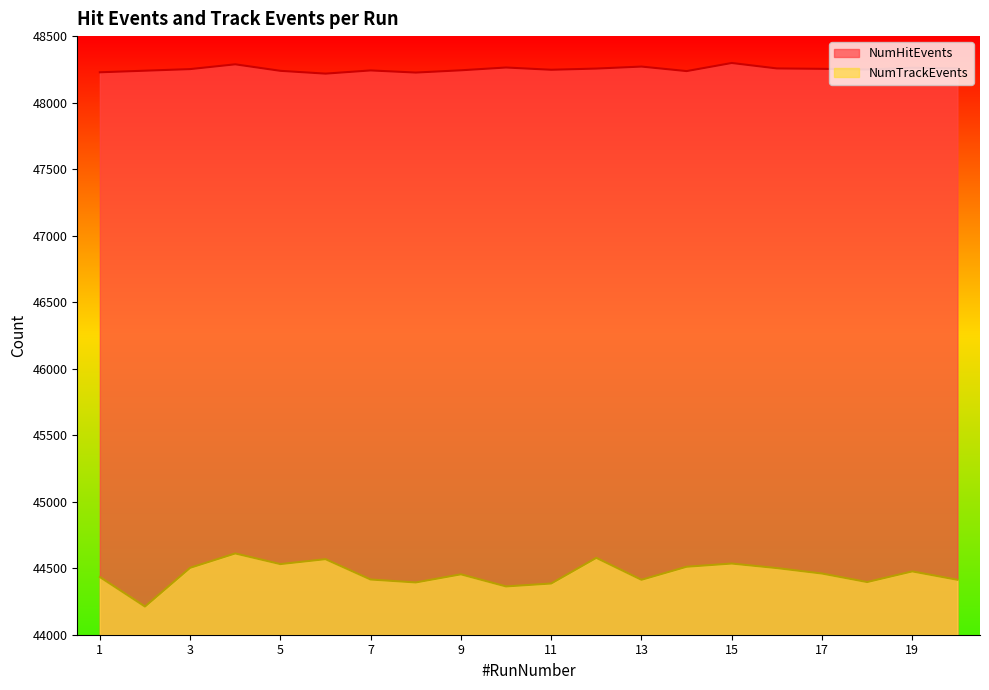

What is the spread (max minus min) of values at 6?

3650